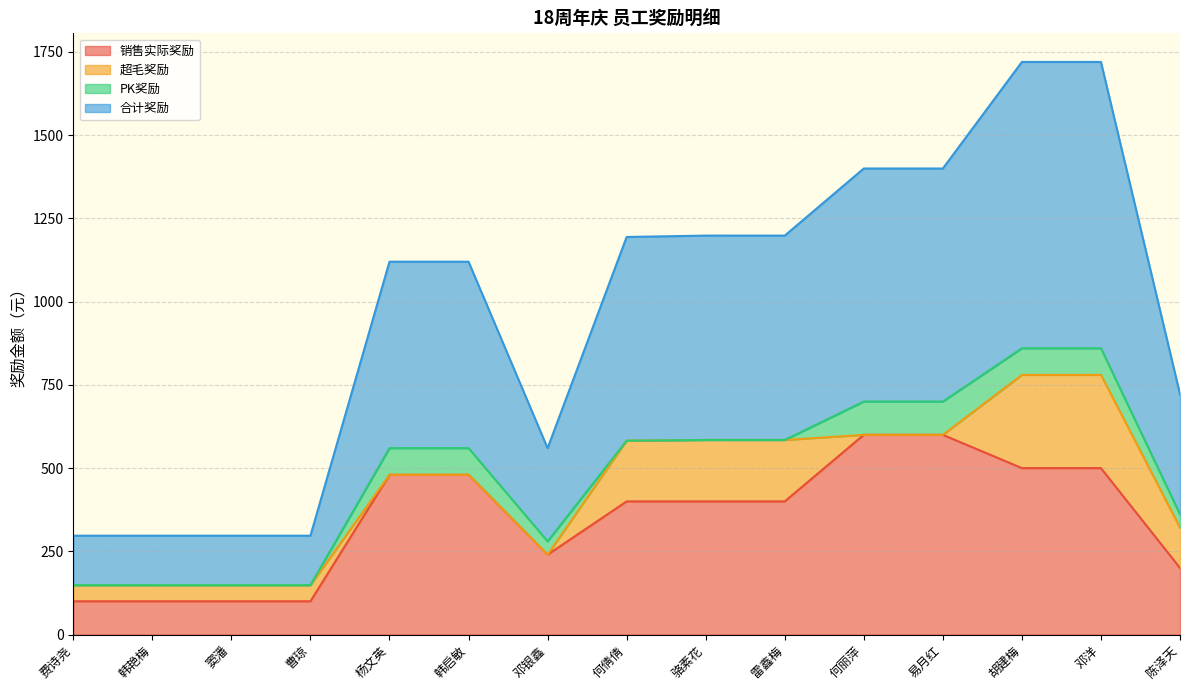

What is the approximate value of 销售实际奖励 at 窦潘?

100.0